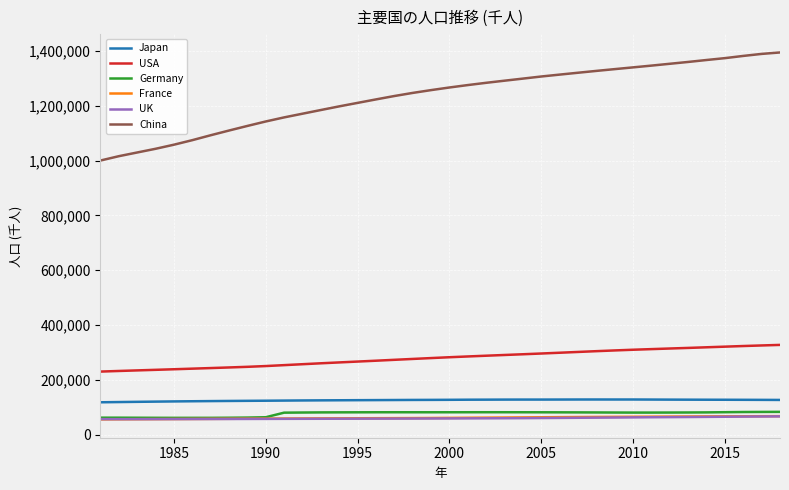

At how many categories does at least one series exceed 713049?

38